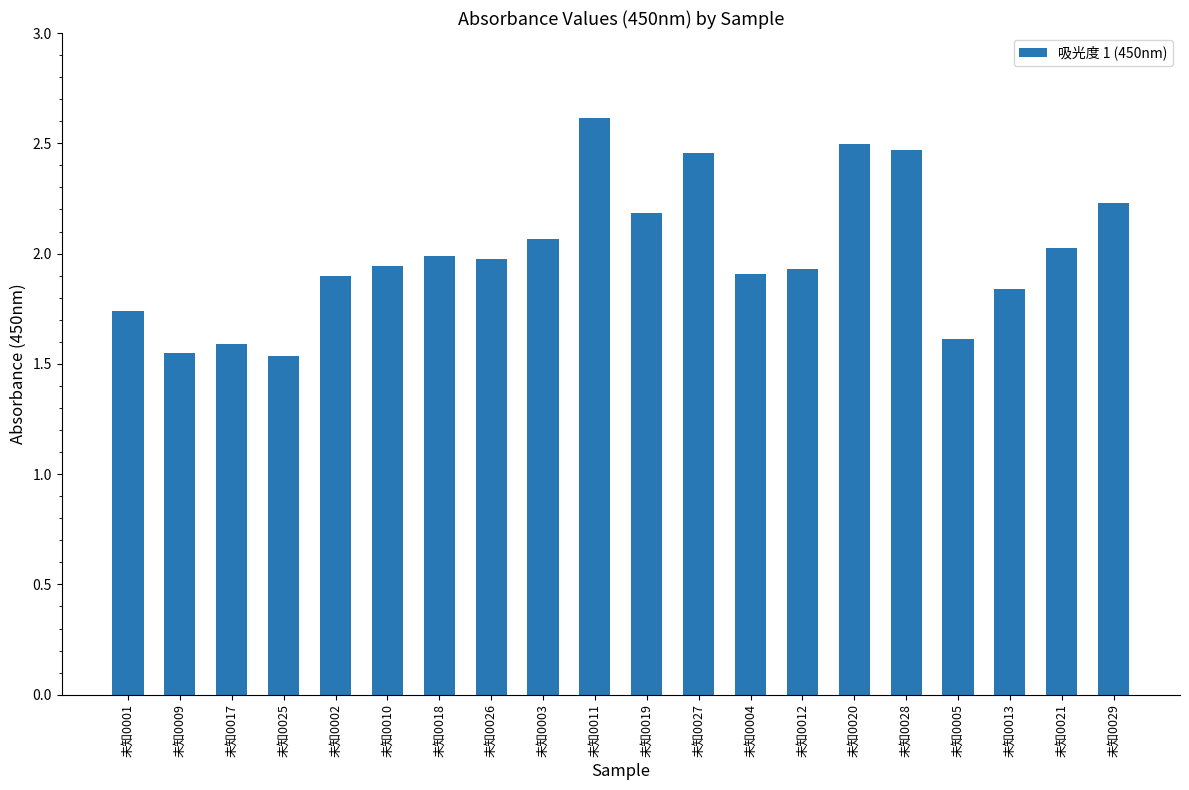

What is the approximate value at 未知0018?

2.0